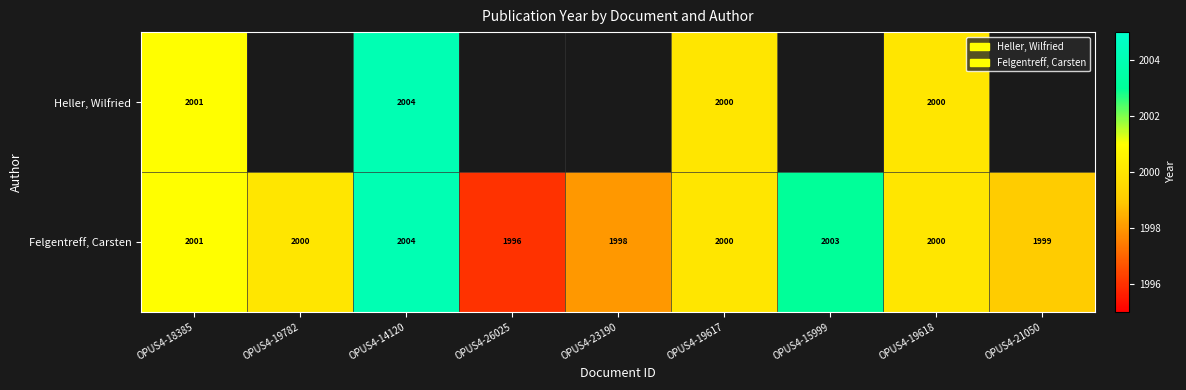

What is the sum of the Heller, Wilfried values at OPUS4-19617 and OPUS4-14120?

4004